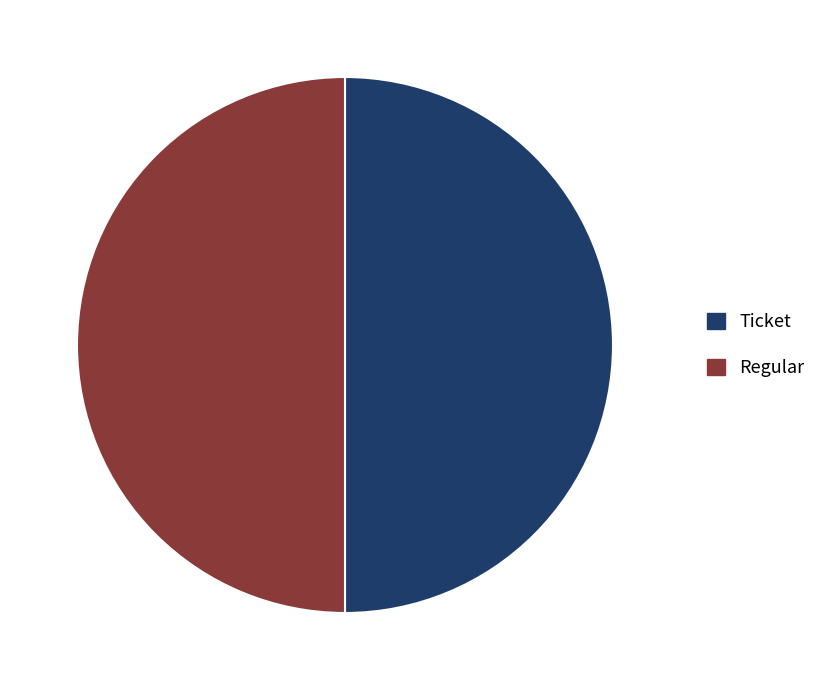

Combined, do Regular and Ticket account for over 50%?

Yes